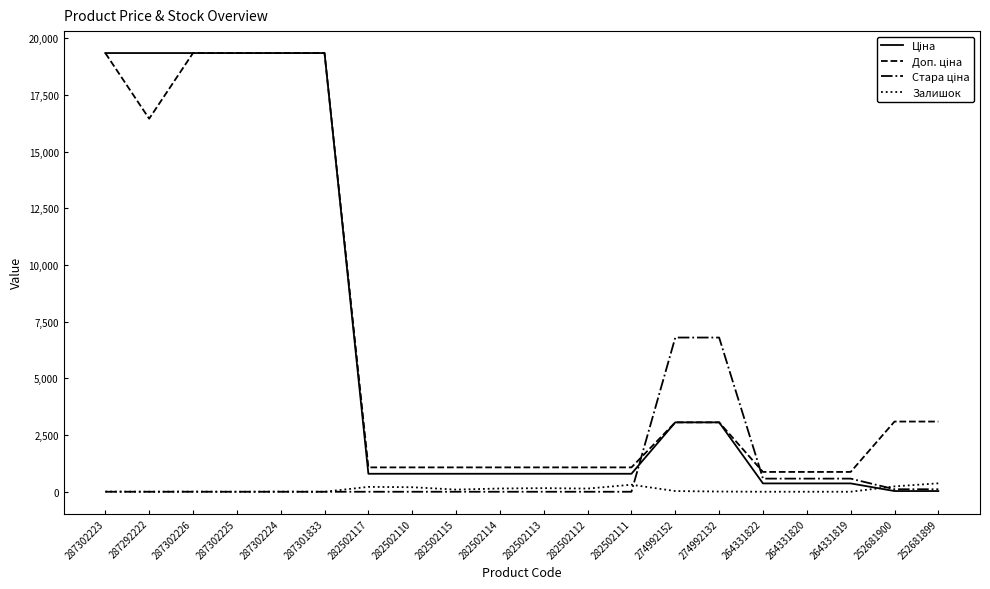

What is the sum of the Залишок values at 282502112 and 264331819?

140.0